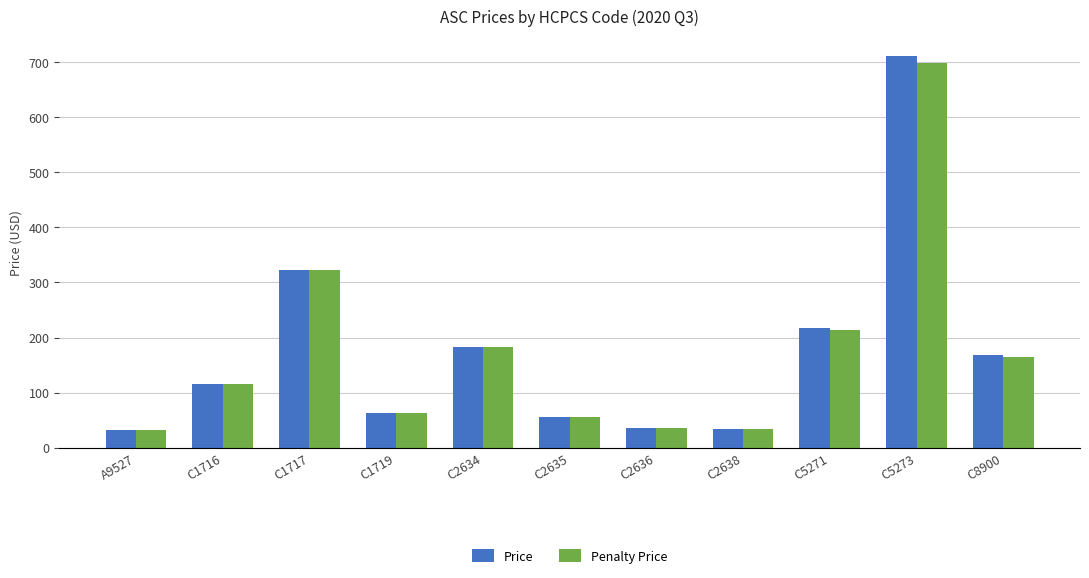

At which label is Price closest to 371?

C1717